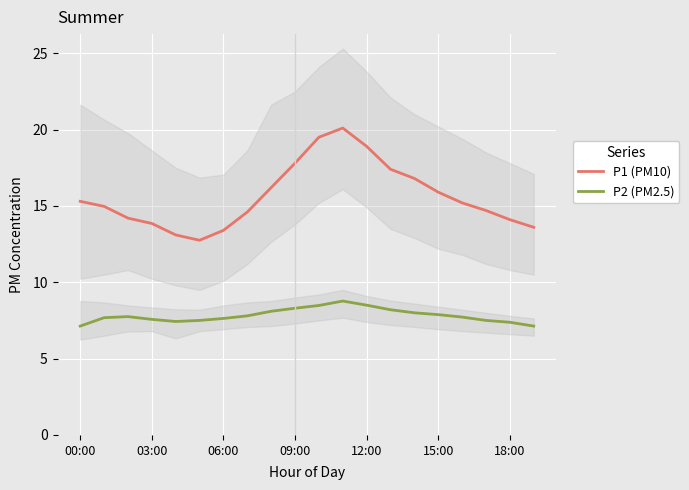

What is the lowest value of the P2 (PM2.5) series?

7.1